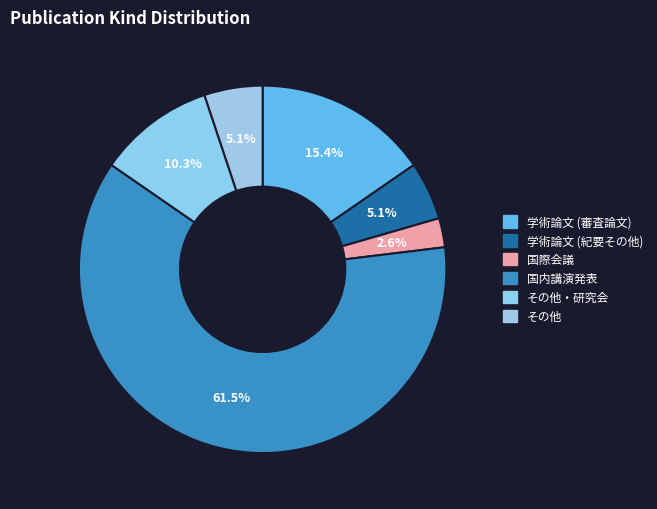

What is the largest slice in the pie chart?

国内講演発表